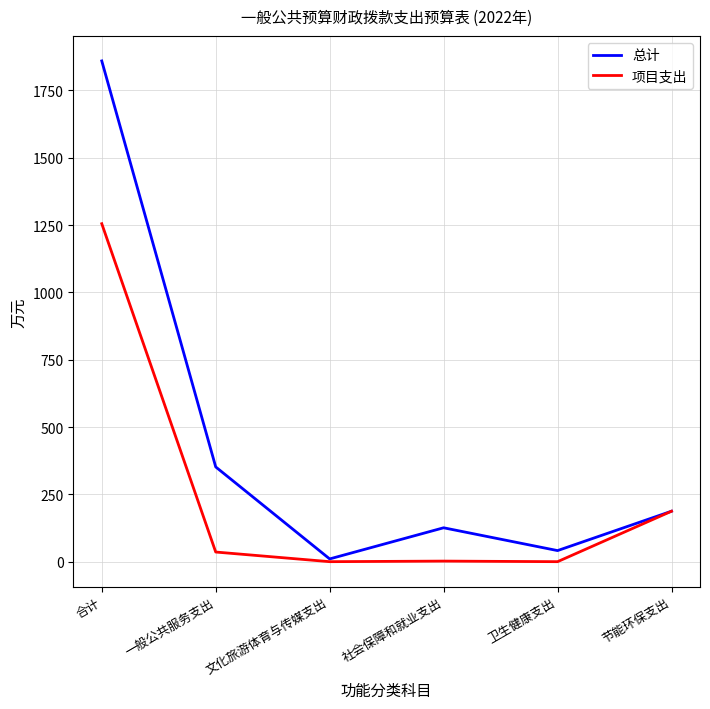

What is the difference between the highest and lowest values at 卫生健康支出?

41.2